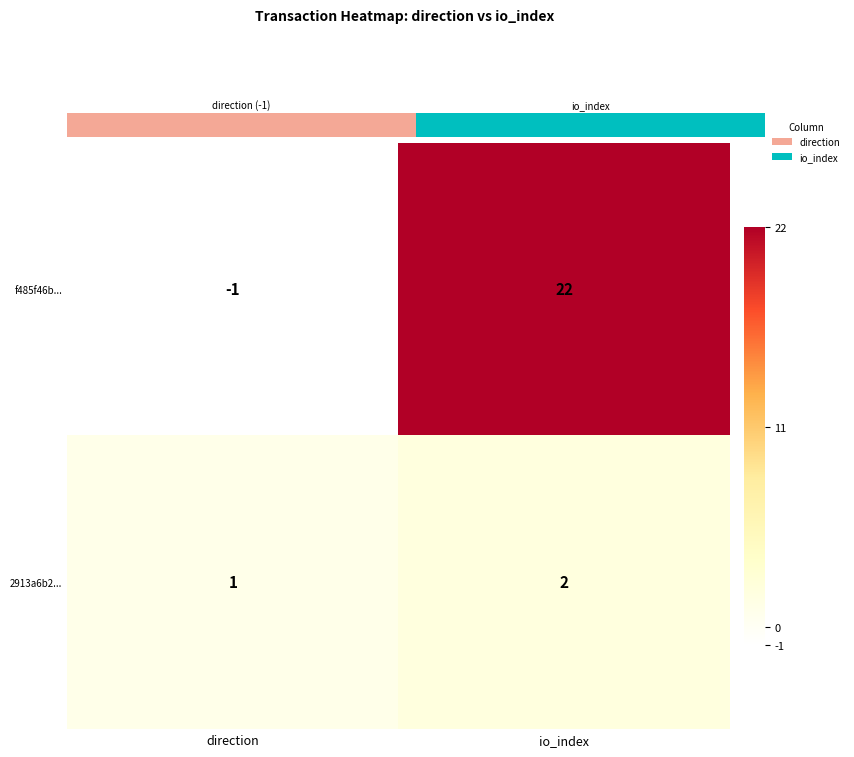

At which category is the sum across all series the highest?

io_index